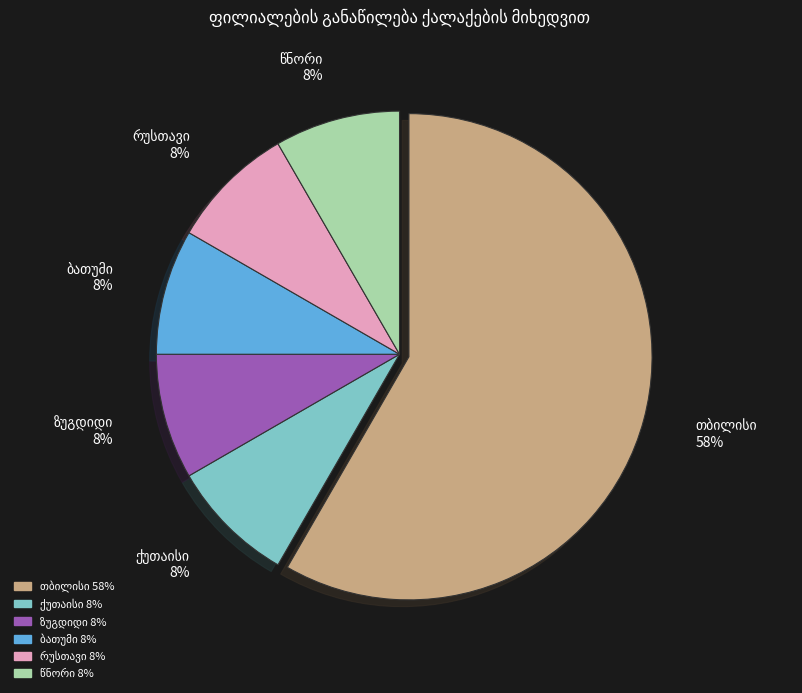

To the nearest percent, what is the average slice percentage?

17%